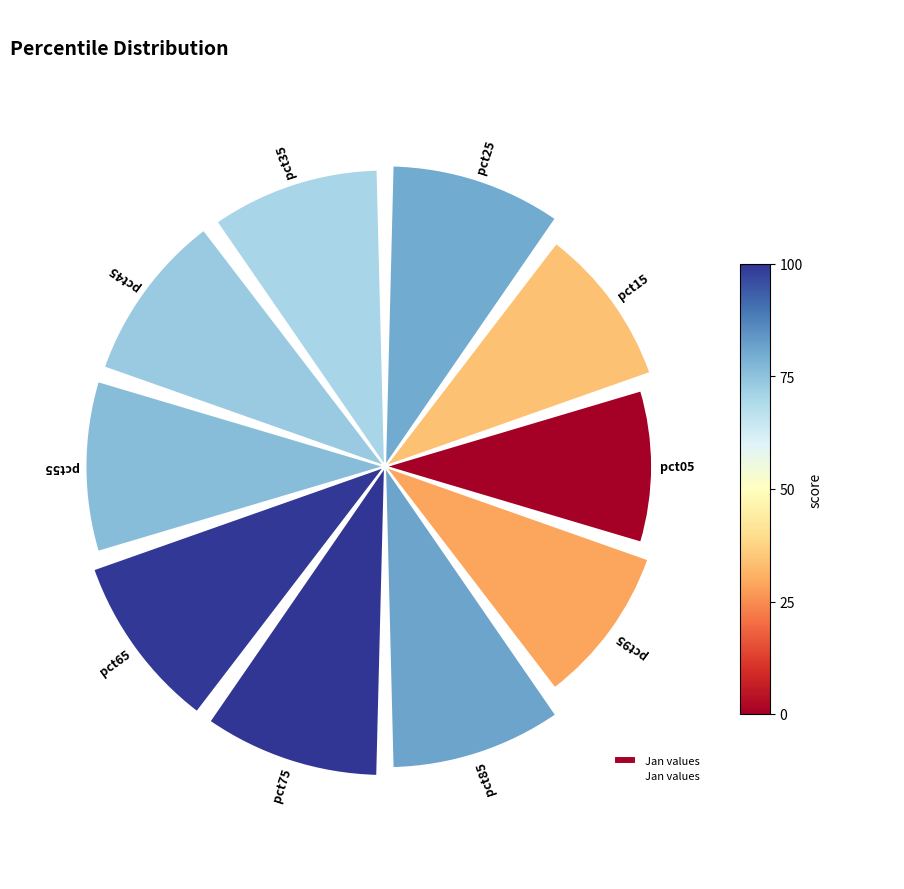

How many segments does this pie chart have?

10